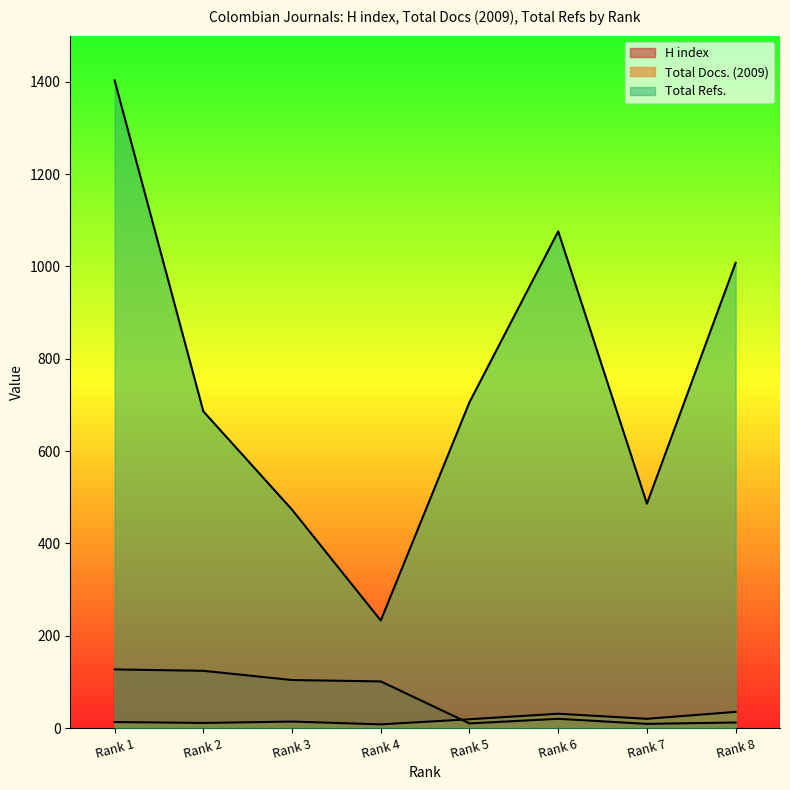

What is the spread (max minus min) of values at Rank 7?

477